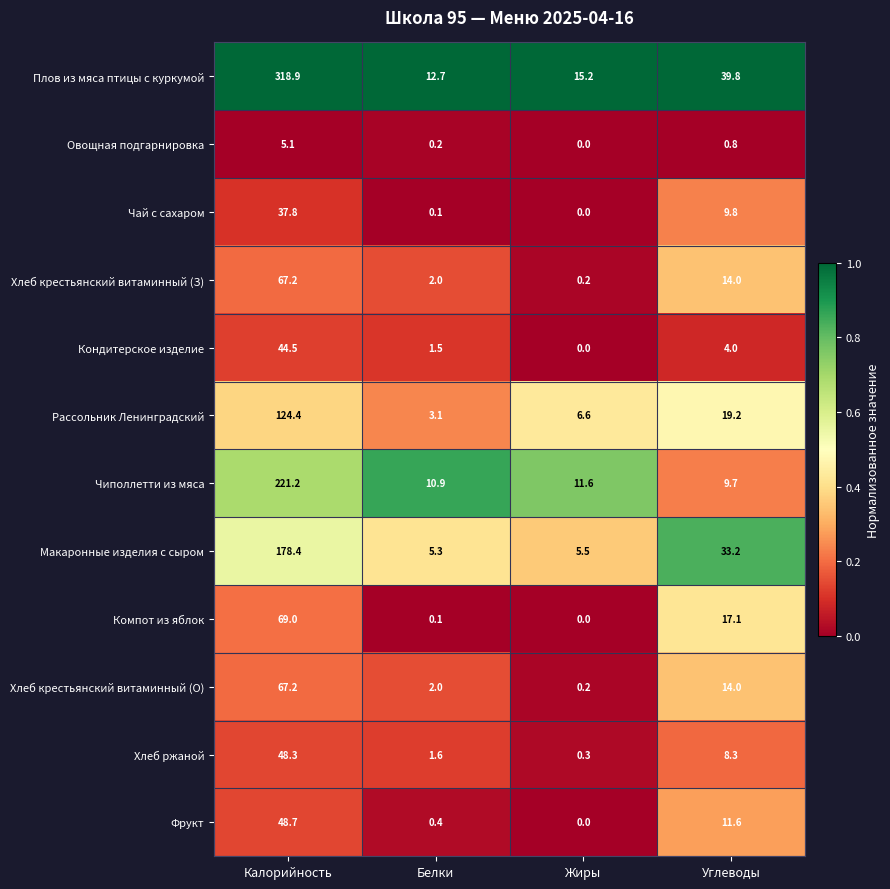

How many categories are shown in the chart?

4